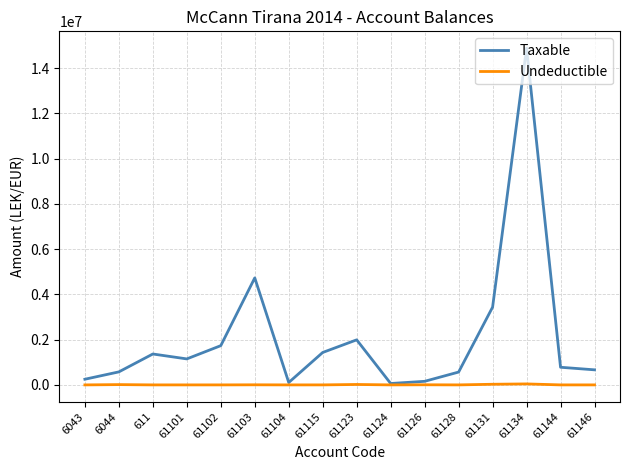

Which series has the largest total across all categories?

Taxable